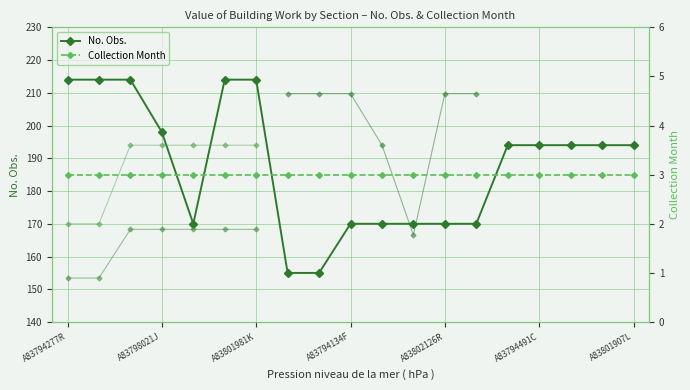

Between A83798019W and A83794493J, which is larger?

A83794493J